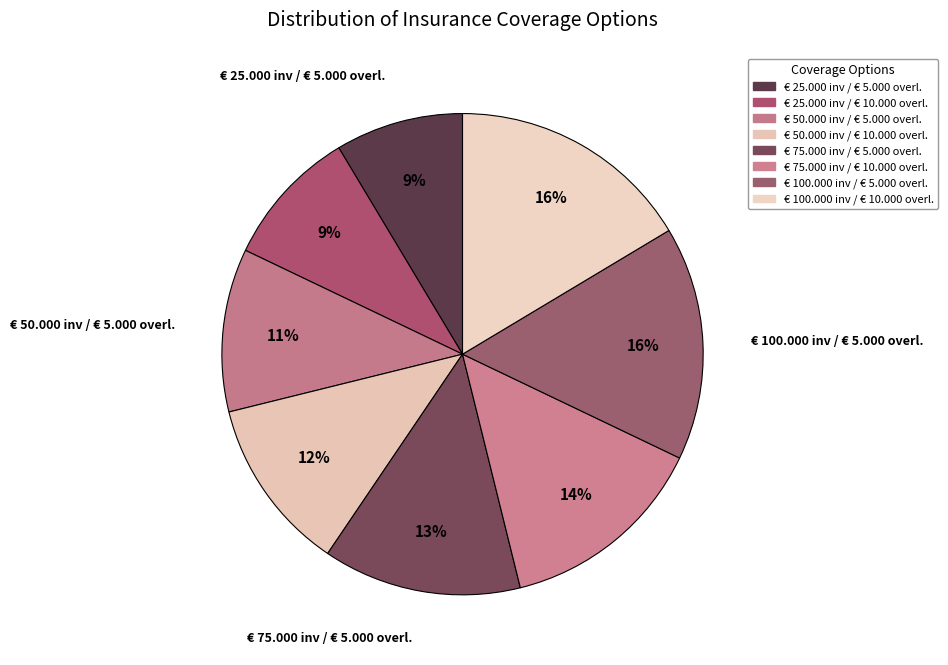

What percentage is the € 25.000 inv / € 5.000 overl. slice, to the nearest percent?

9%